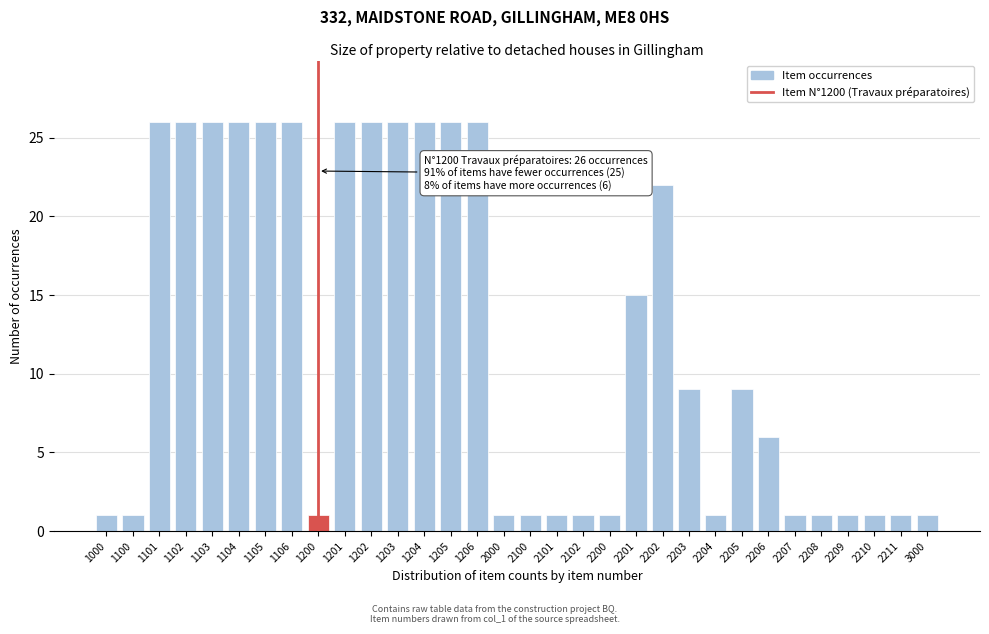

Where is the data nearest to the value 13?

2201